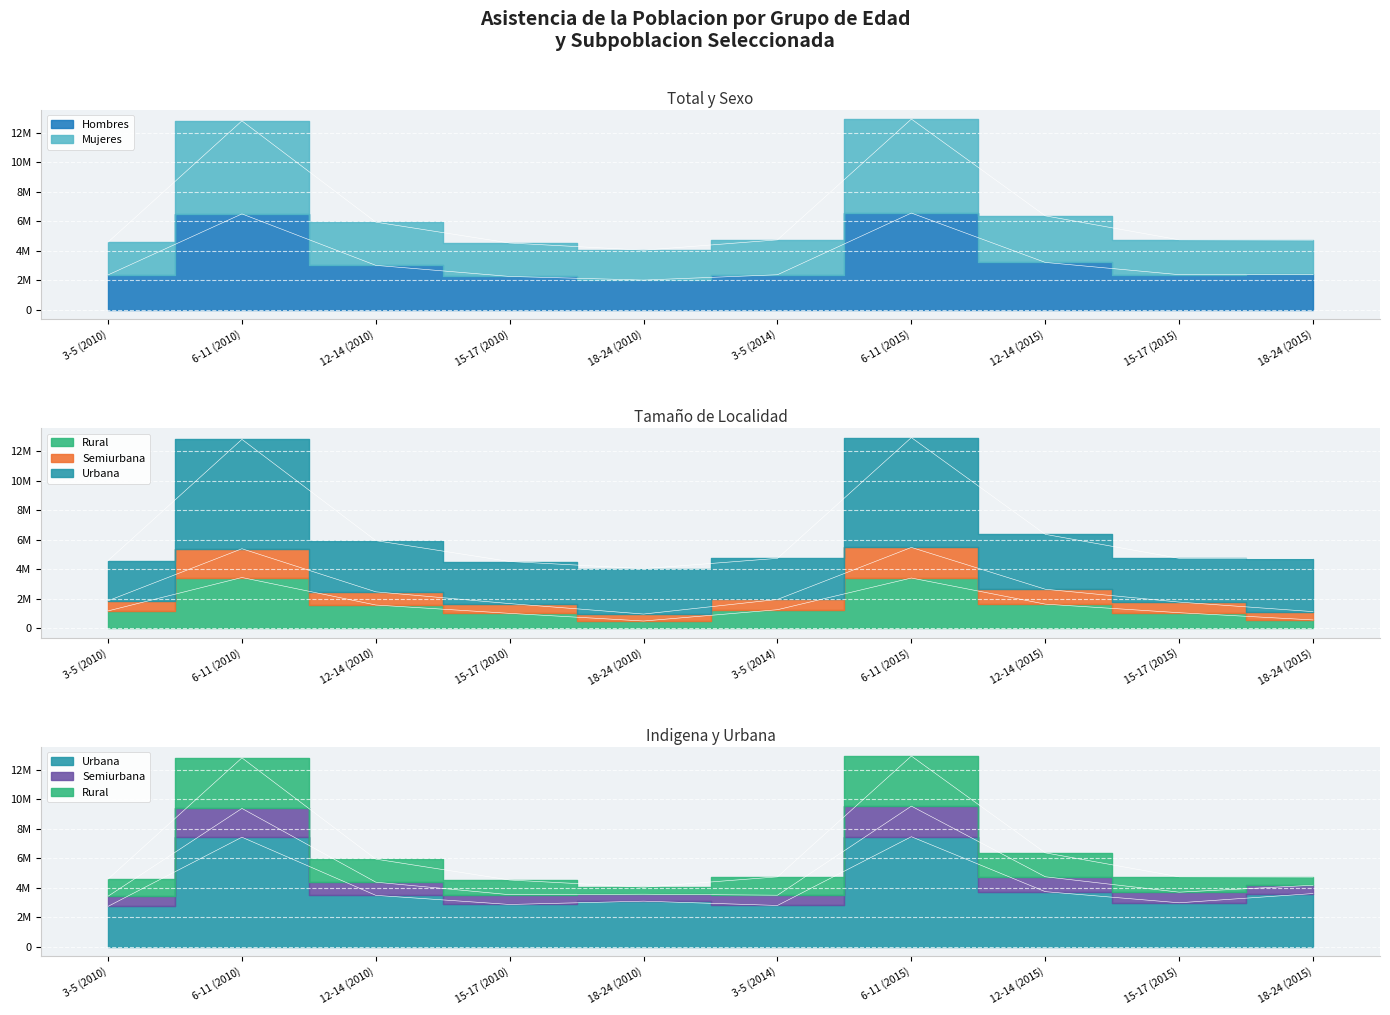

What position from the left is 6-11 (2010)?

2